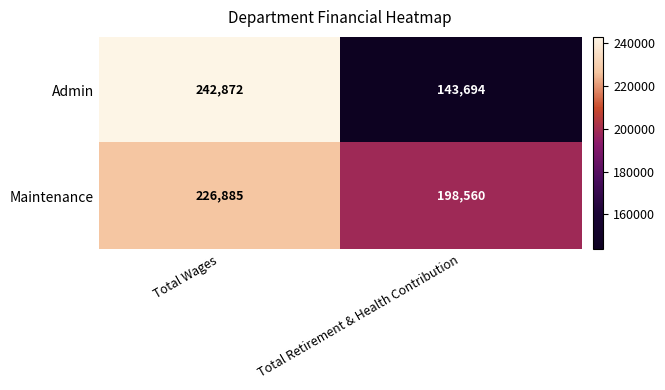

Read the Admin value at Total Wages.

242872